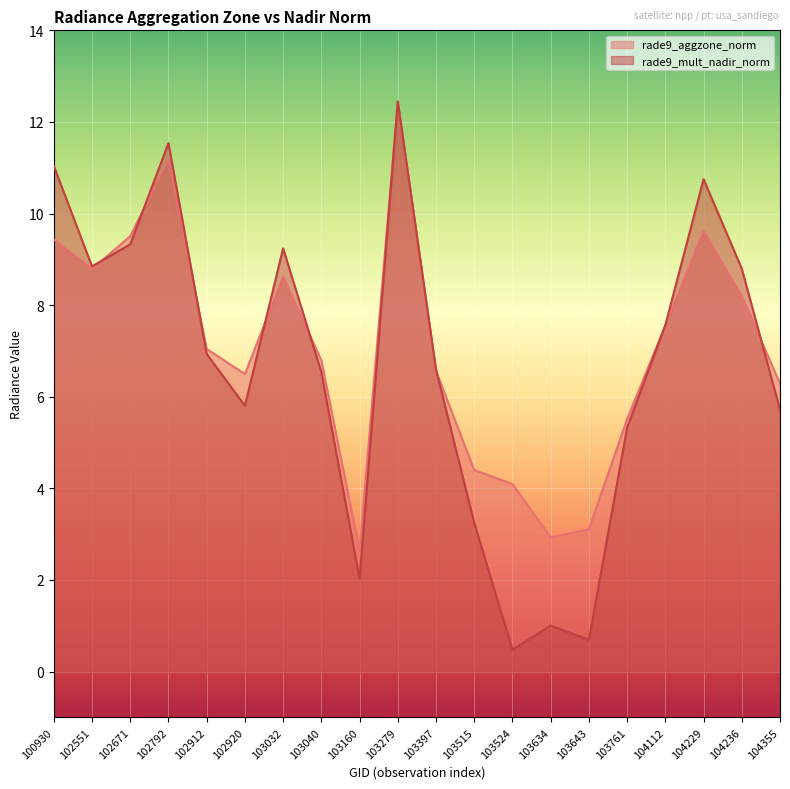

After their last crossing, which series has the higher values: rade9_aggzone_norm or rade9_mult_nadir_norm?

rade9_aggzone_norm